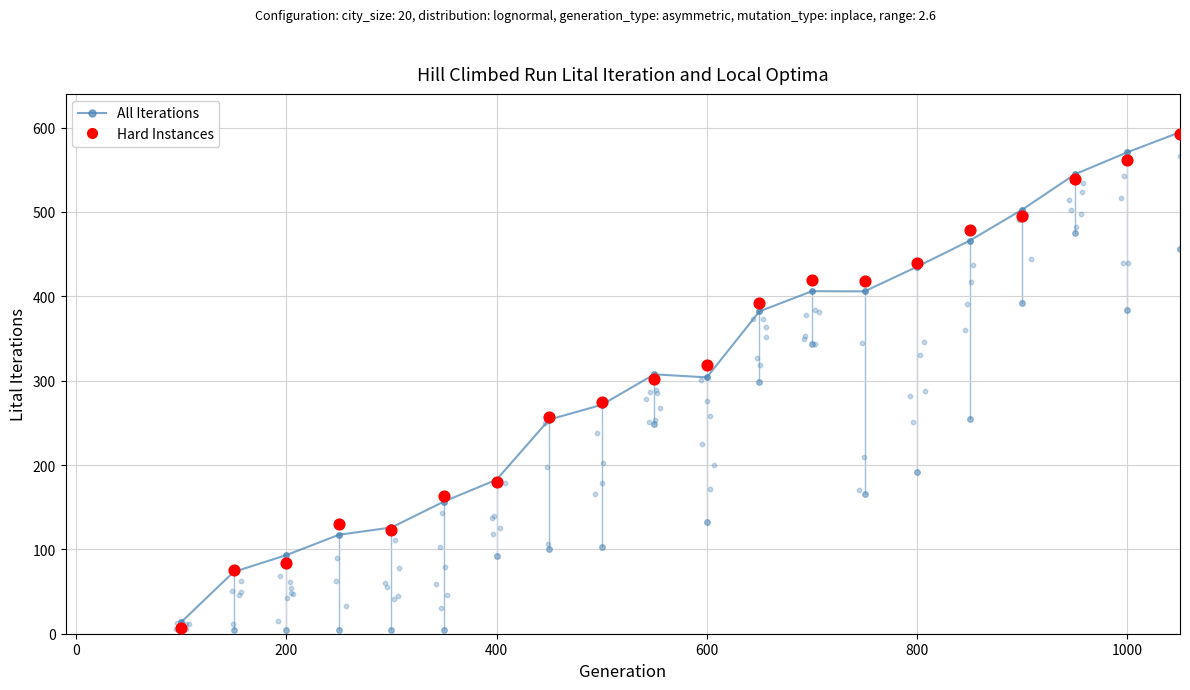

At how many categories does at least one series exceed 150?

15